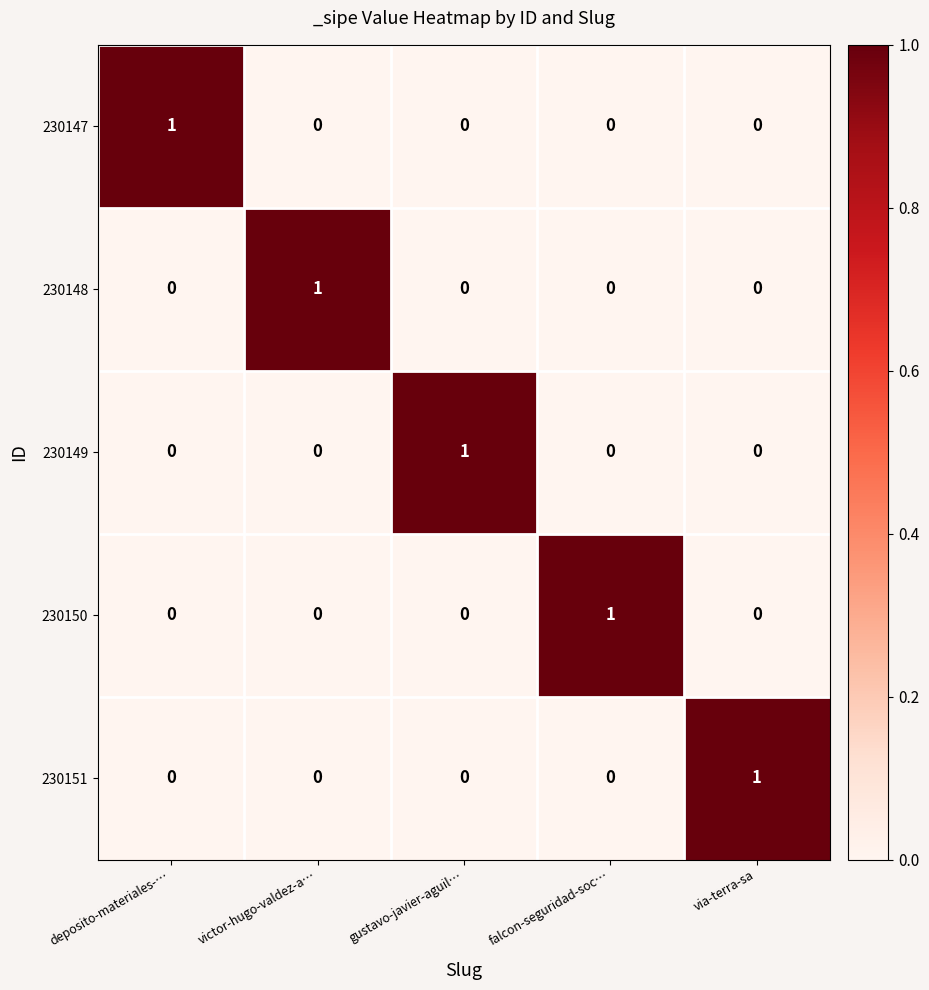

Is the value of 230148 at falcon-seguridad-soc… greater than the value of 230149 at gustavo-javier-aguil…?

No